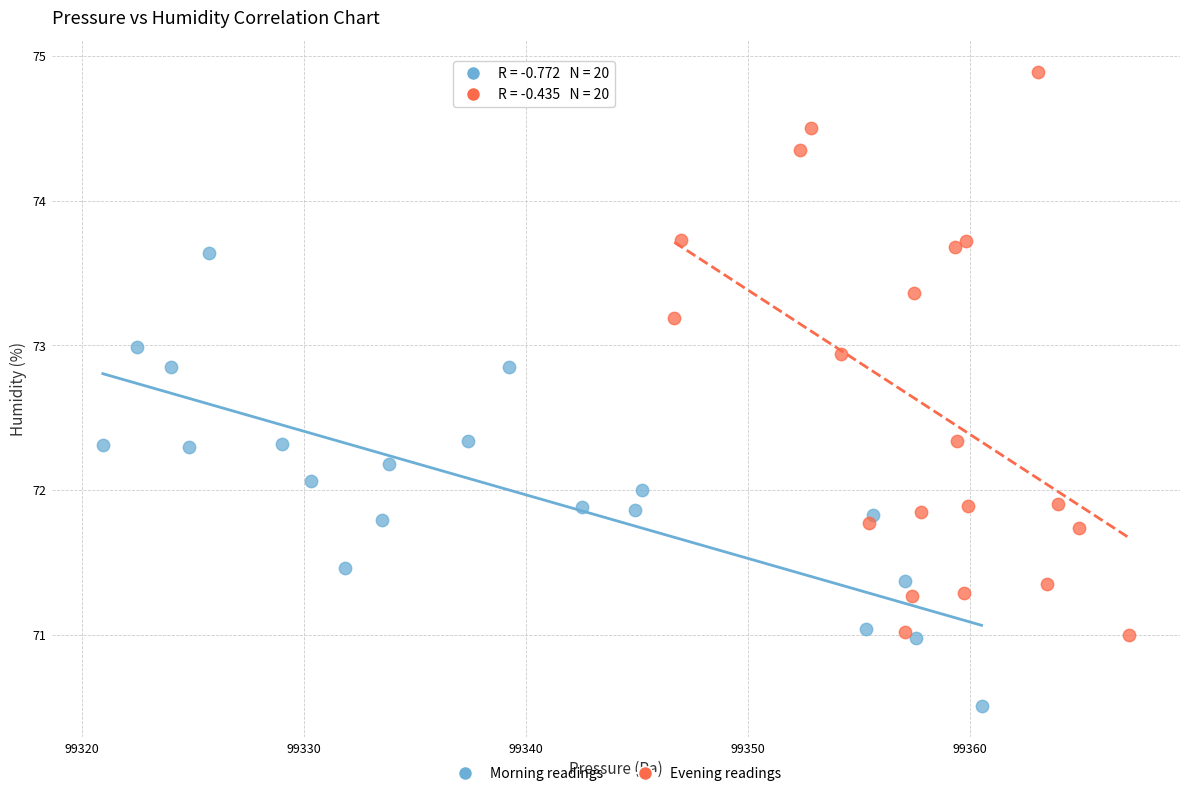

Which series reaches the maximum Y coordinate?

Evening readings